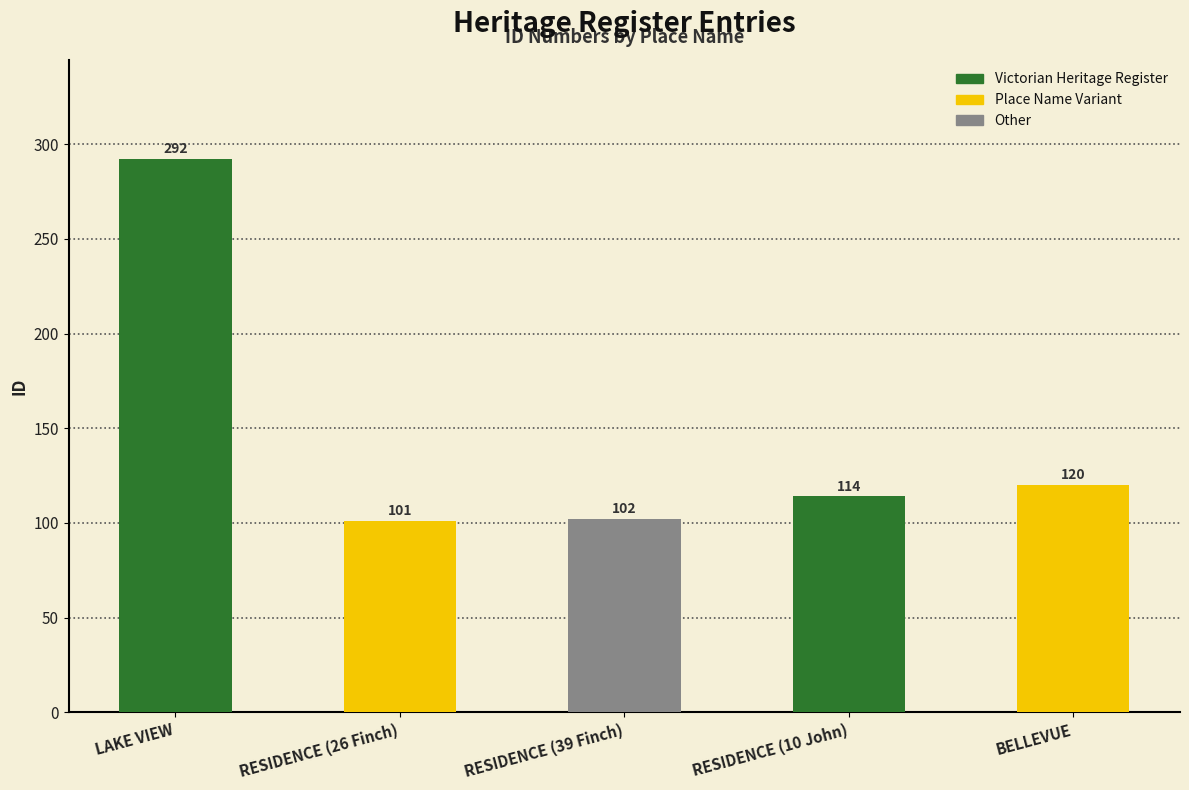

How many categories are shown in the chart?

5